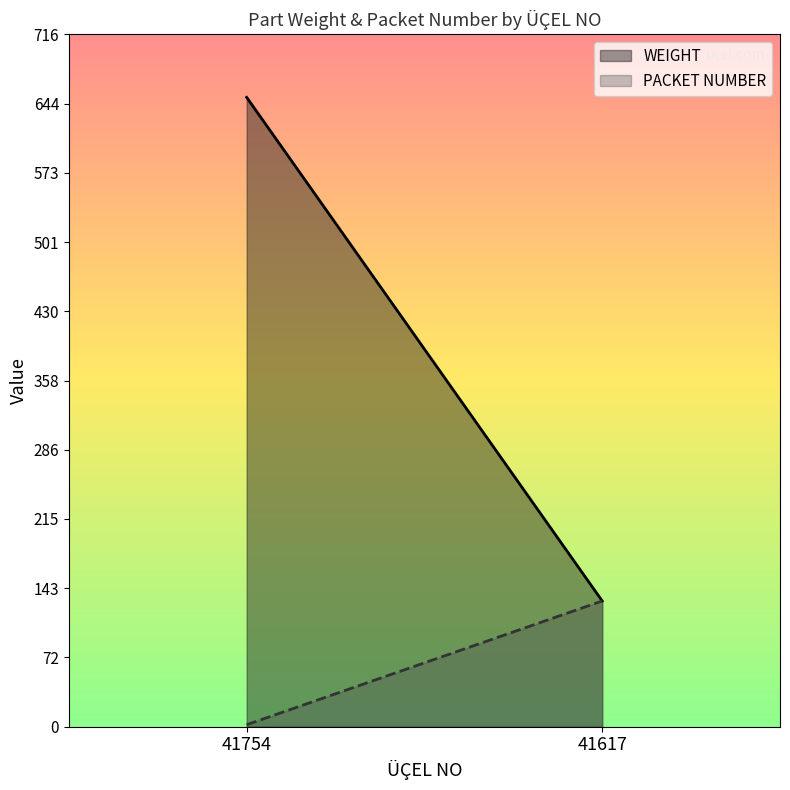

True or false: PACKET NUMBER has more than 2 points higher than both neighbors.

False